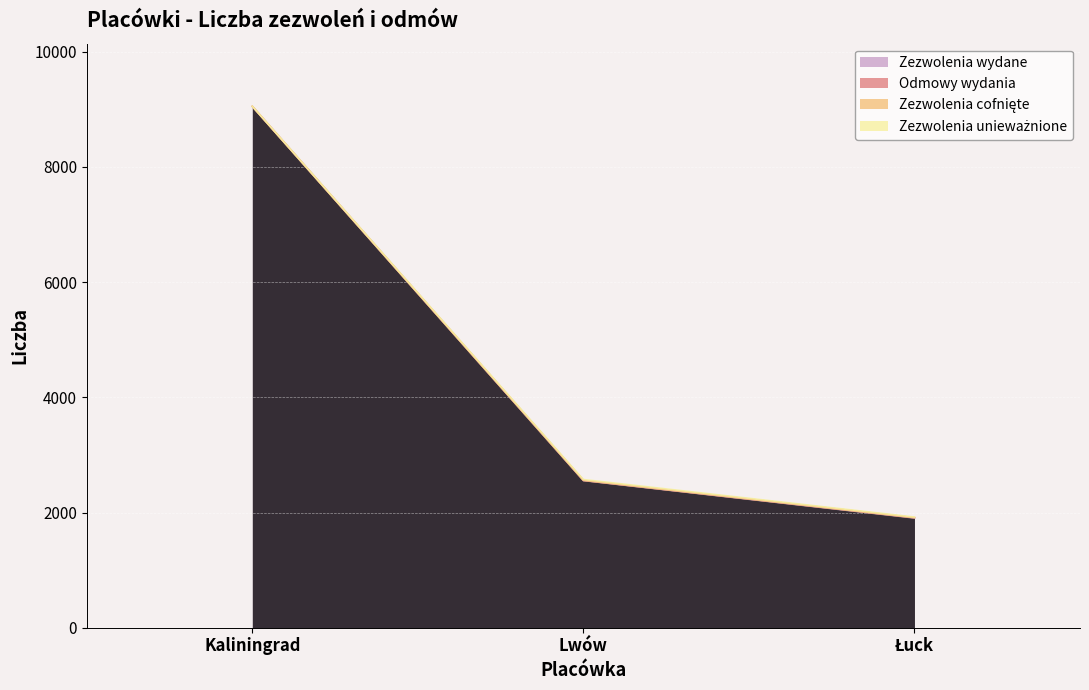

Is the value of Zezwolenia cofnięte at Lwów greater than the value of Zezwolenia unieważnione at Kaliningrad?

No